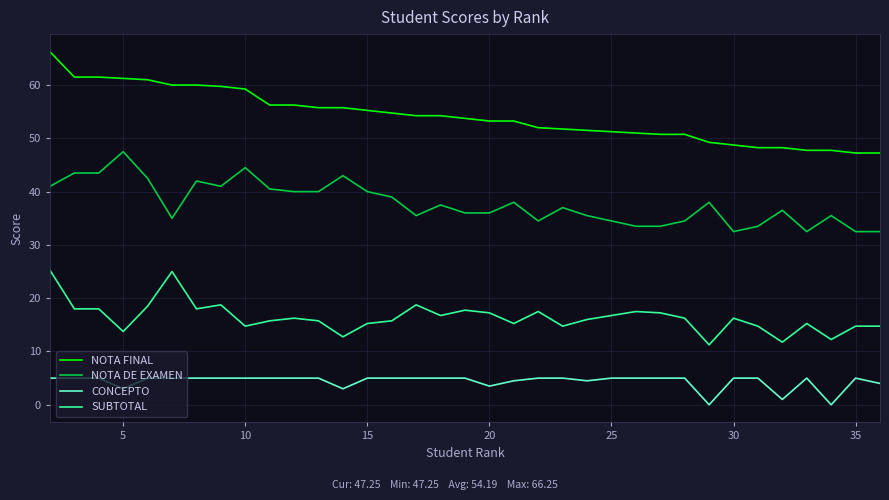

Is this an area chart (filled region under the line)?

No